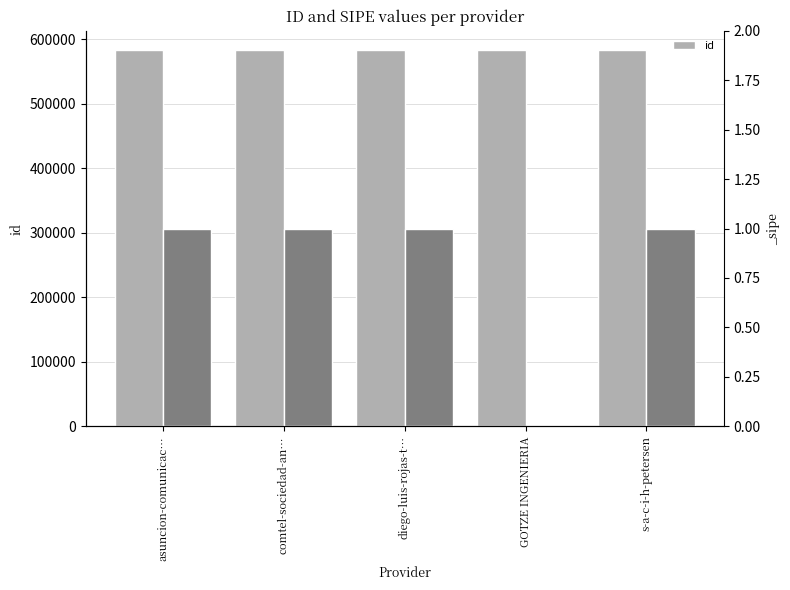

Reading left to right, extract all data points from this chart.

asuncion-comunicac…=583815	comtel-sociedad-an…=583816	diego-luis-rojas-t…=583818	GOTZE INGENIERIA=583814	s-a-c-i-h-petersen=583817